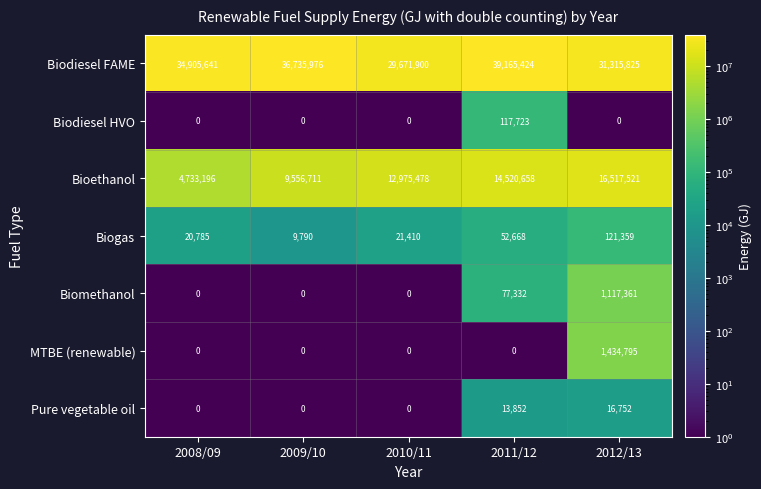

Read the Biogas value at 2012/13, to the nearest 100.

121400